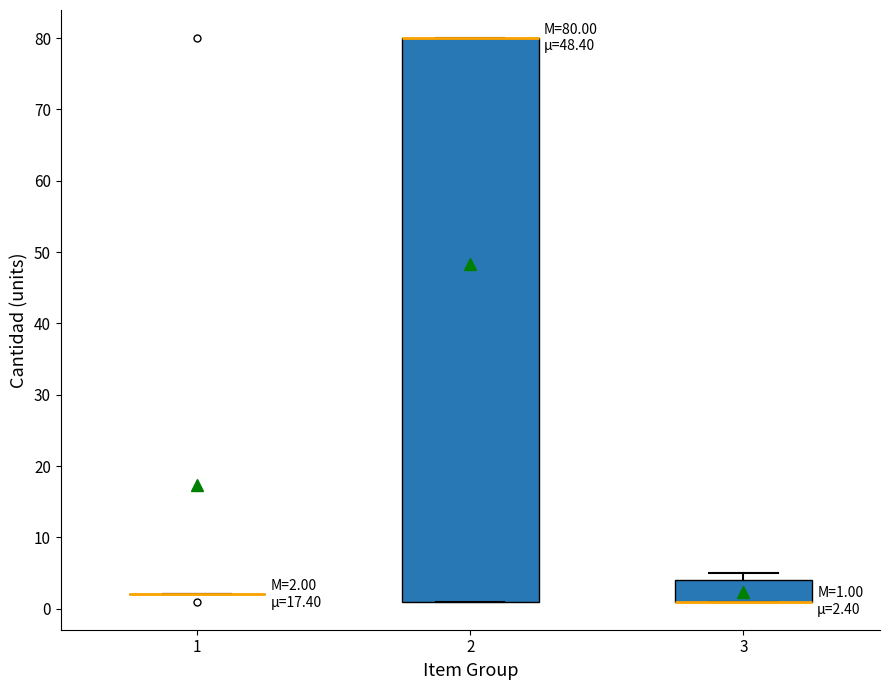

Which box is the tallest, from its lower edge to its upper edge?

2